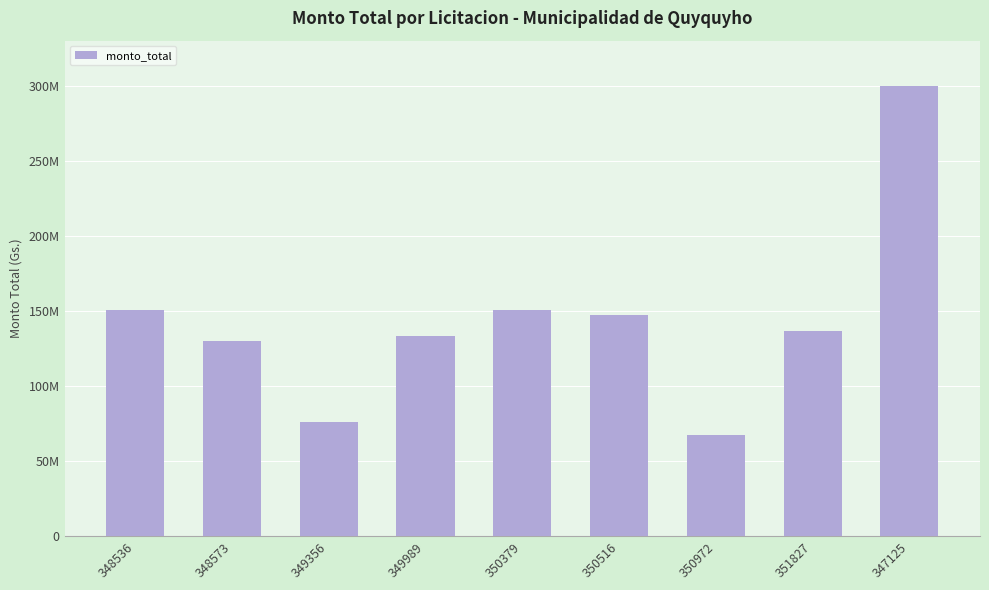

What is the greatest value displayed?

300000000